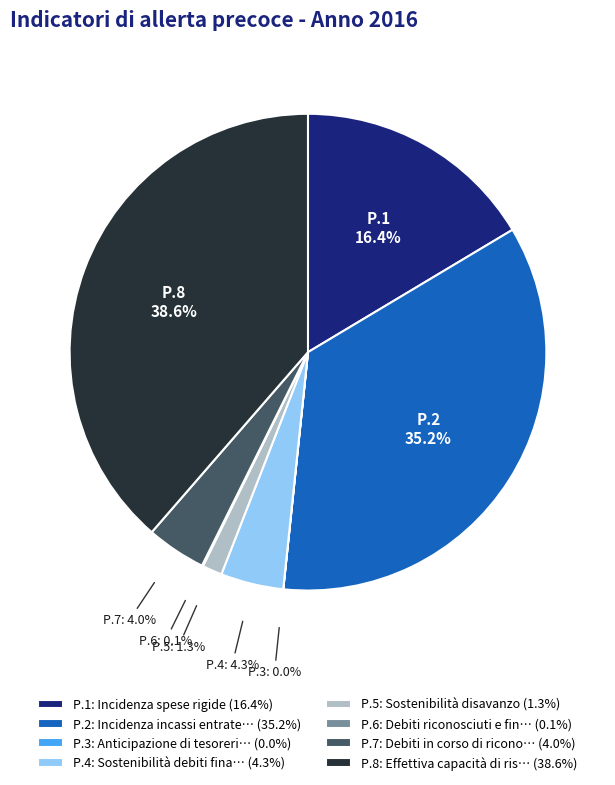

Between P.4: Sostenibilità debiti fina… (4.3%) and P.8: Effettiva capacità di ris… (38.6%), which is larger?

P.8: Effettiva capacità di ris… (38.6%)